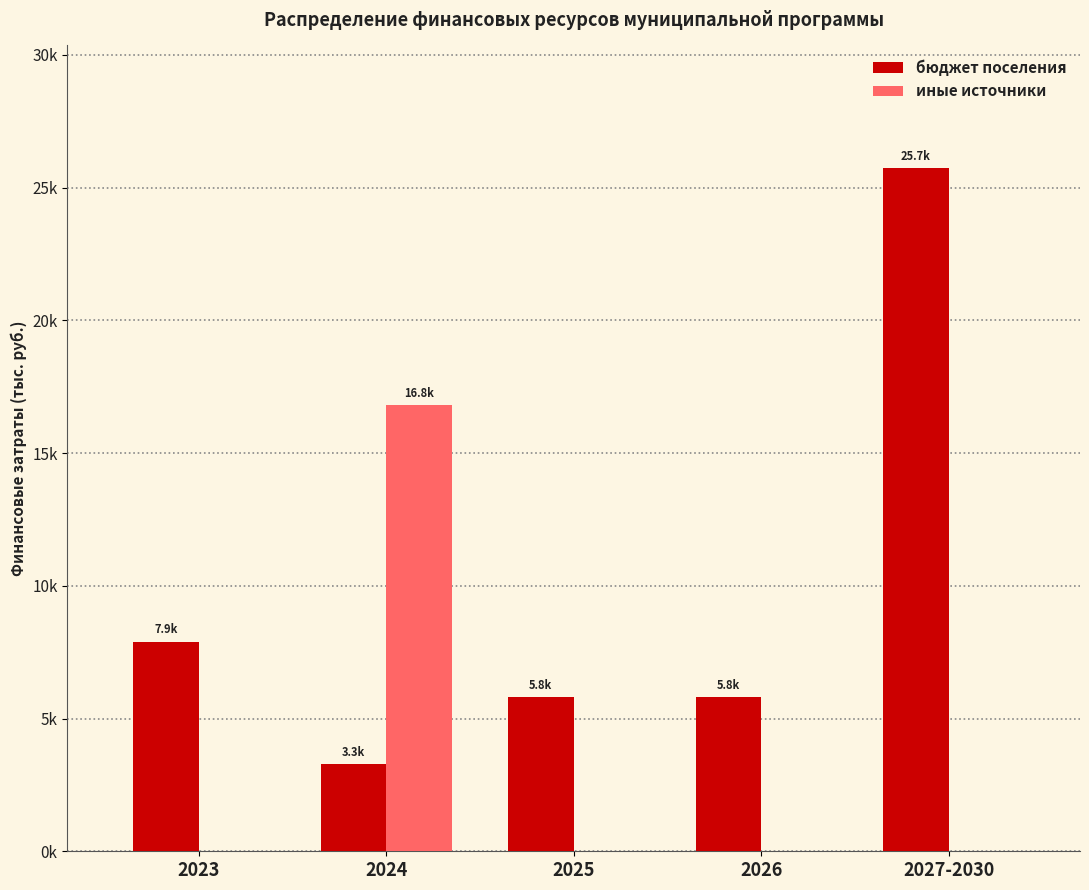

Are the bars horizontal?

No